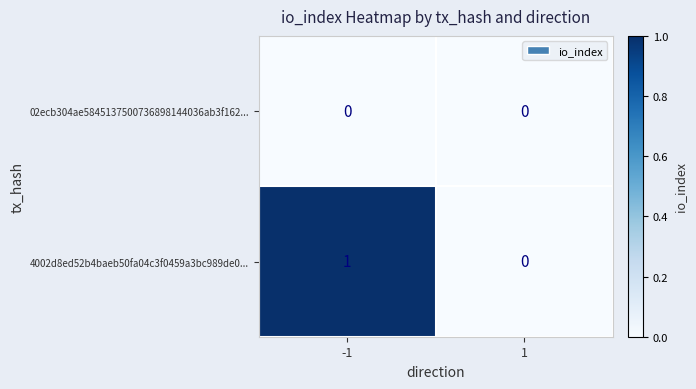

Which series has the widest spread of values?

4002d8ed52b4baeb50fa04c3f0459a3bc989de0...